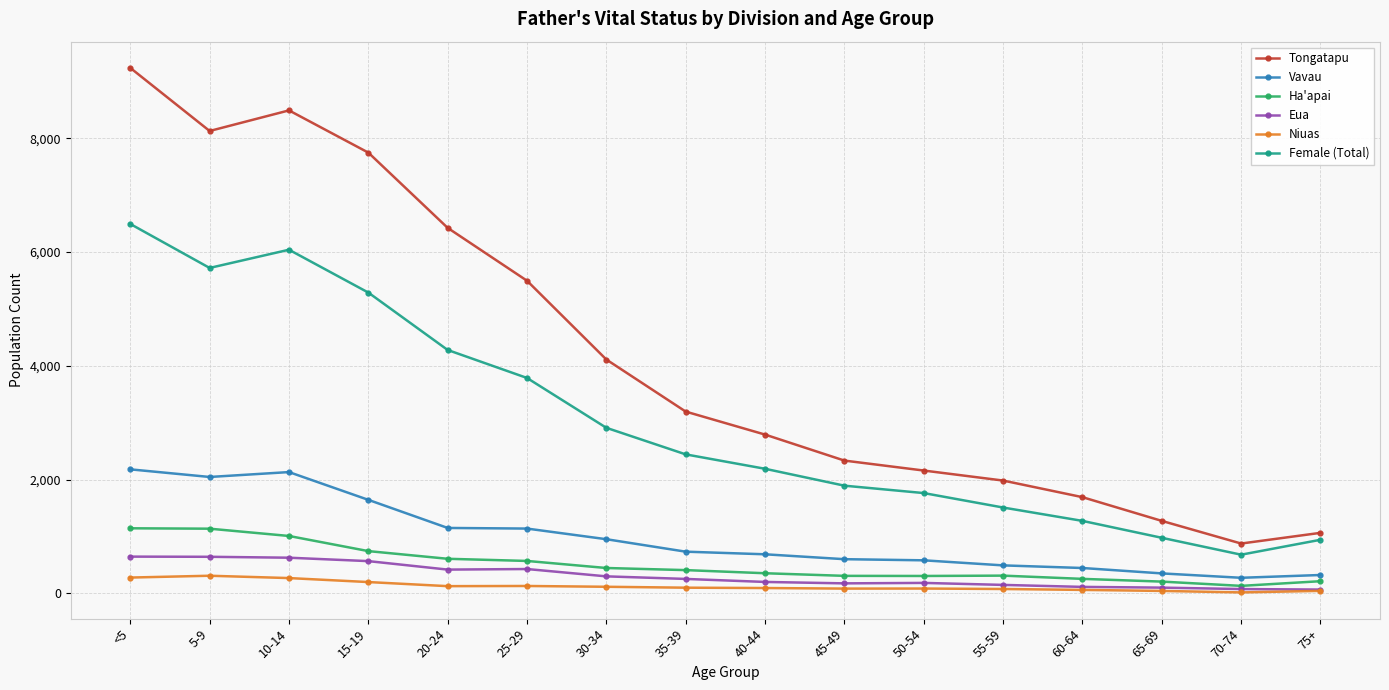

What is the approximate value of Female (Total) at 55-59?

1508